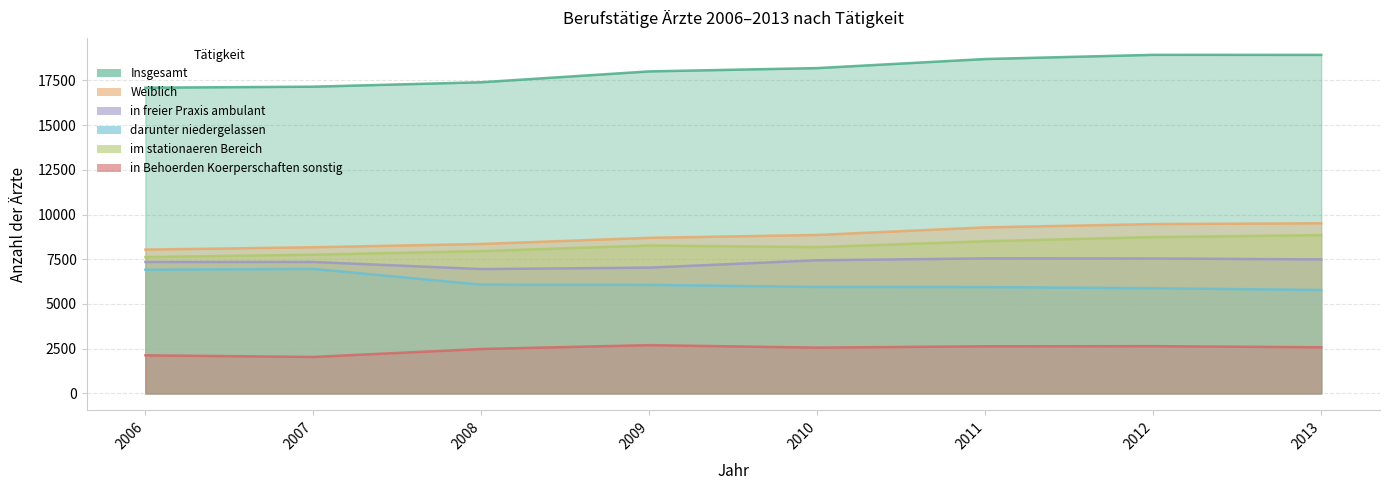

The value of in freier Praxis ambulant at 2008 is 9252. True or false?

False